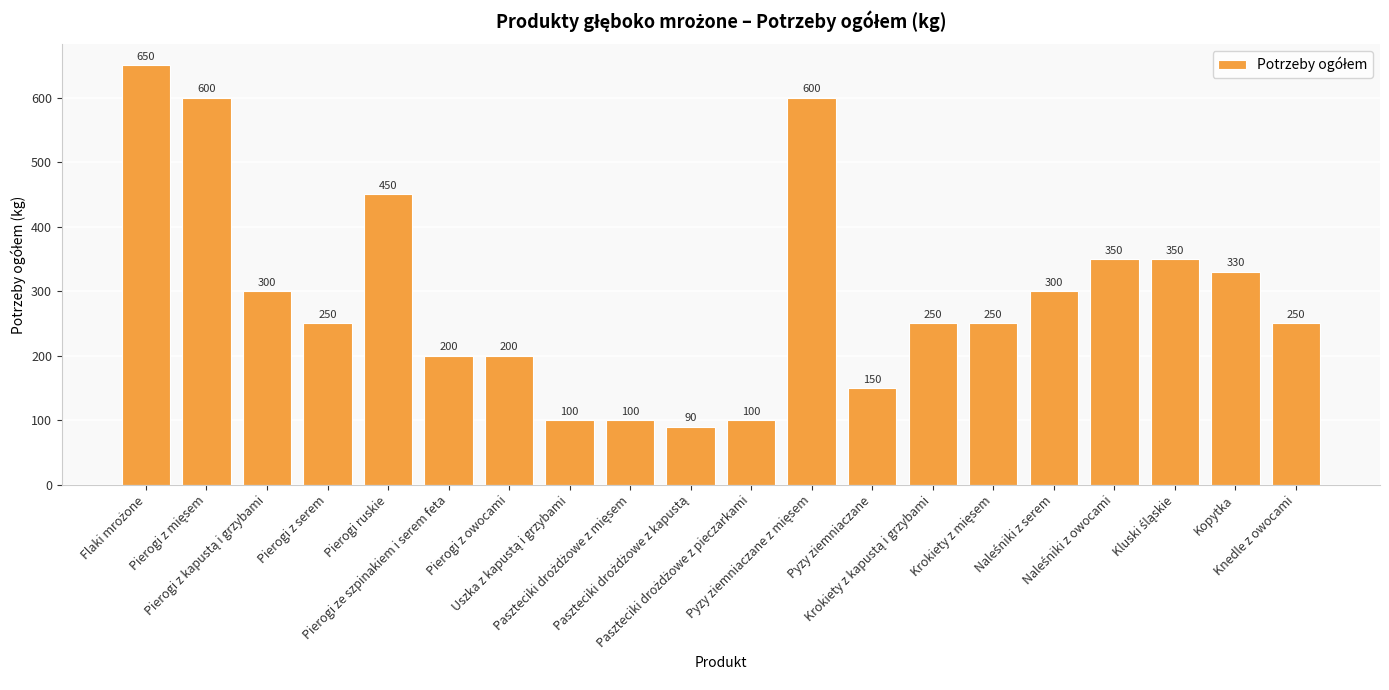

Does the chart contain any negative values?

No